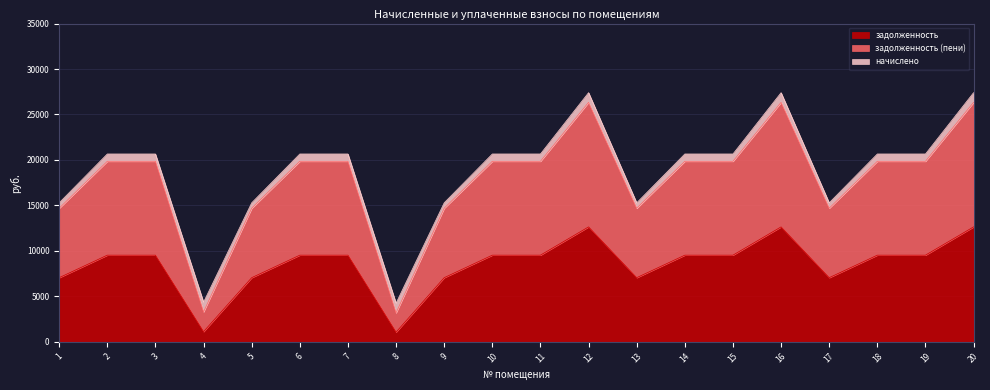

Does the chart have visible grid lines?

Yes